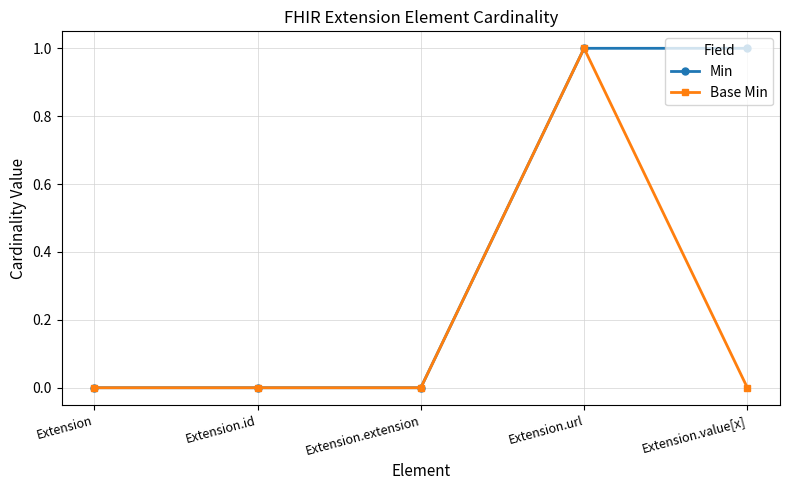

True or false: Base Min has more than 2 points higher than both neighbors.

False